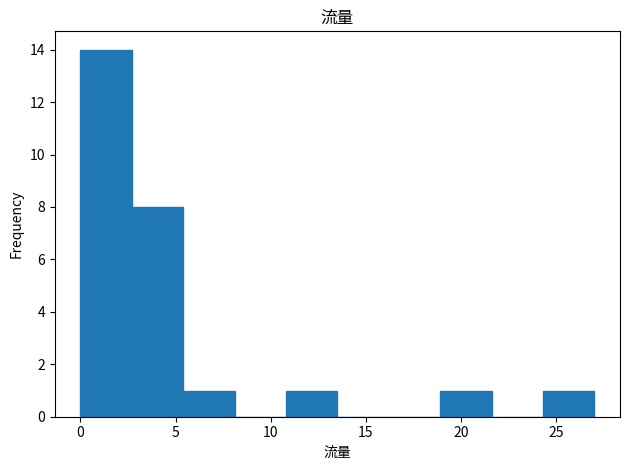

Reading left to right, transcribe this chart: for each bar, give the range it covers on the x-axis and its height. Neither the bar edges nor the heights are printed on the chart, so give them approximately, as read against the axes.

0.0 to 2.7: 14
2.7 to 5.4: 8
5.4 to 8.1: 1
8.1 to 10.8: 0
10.8 to 13.5: 1
13.5 to 16.2: 0
16.2 to 18.9: 0
18.9 to 21.6: 1
21.6 to 24.3: 0
24.3 to 27.0: 1